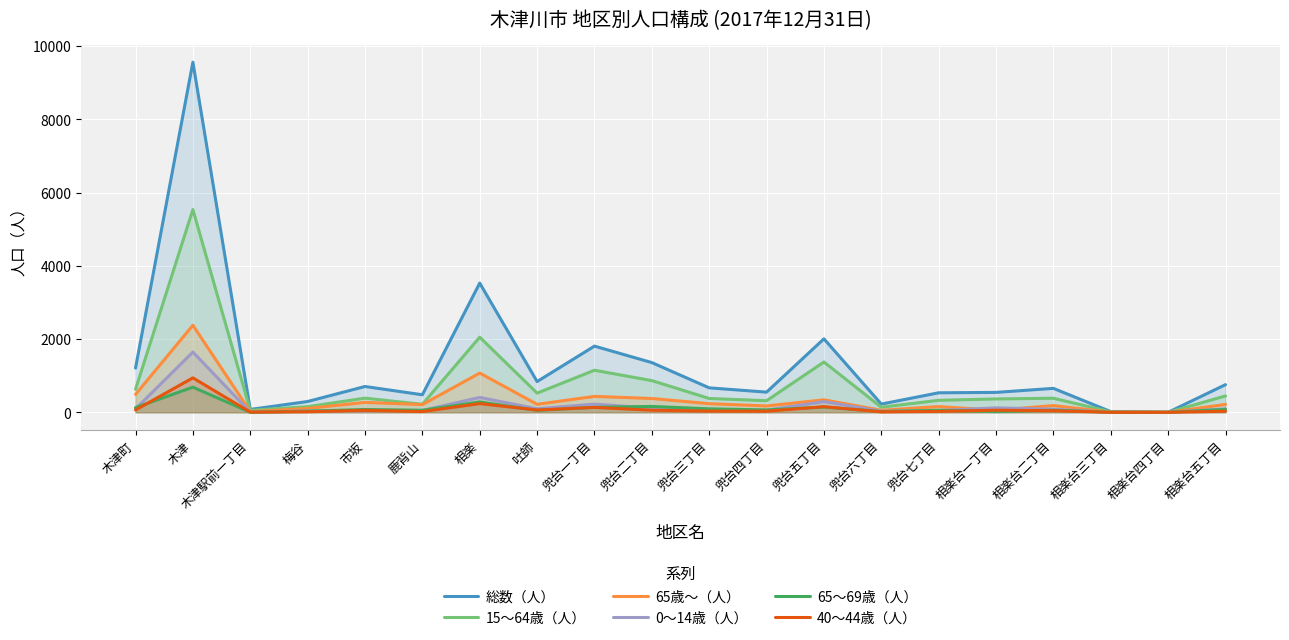

Rank the categories by 65～69歳（人） value from lowest to highest.

木津駅前一丁目, 相楽台四丁目, 相楽台三丁目, 兜台六丁目, 相楽台一丁目, 梅谷, 吐師, 兜台七丁目, 鹿背山, 相楽台二丁目, 兜台四丁目, 市坂, 相楽台五丁目, 兜台三丁目, 木津町, 兜台一丁目, 兜台五丁目, 兜台二丁目, 相楽, 木津